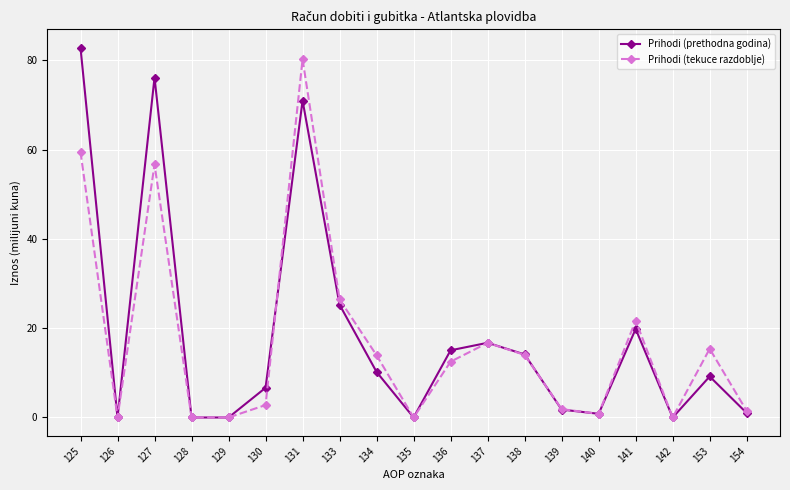

At which category does Prihodi (tekuce razdoblje) reach its first local peak?

127